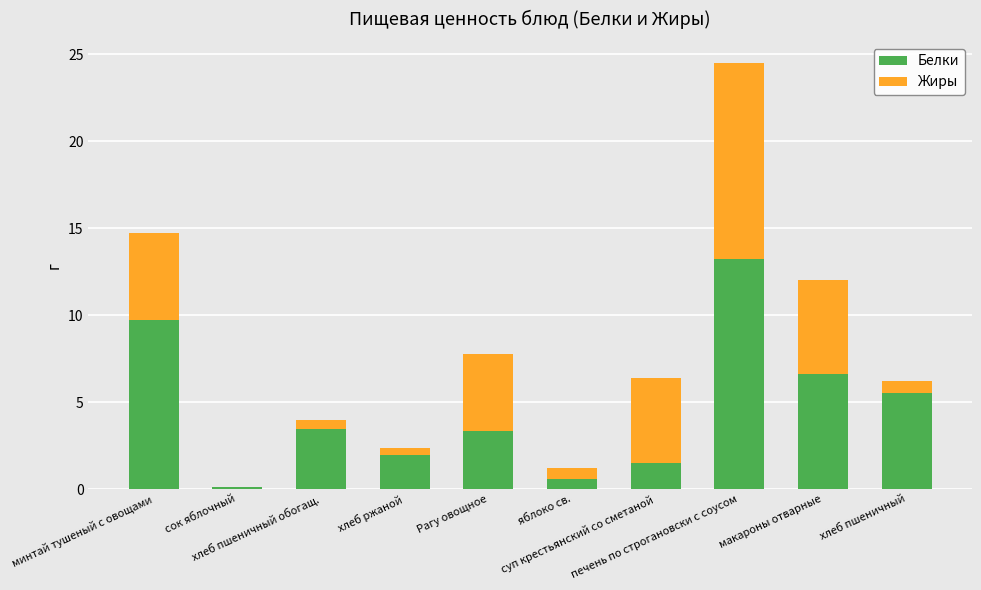

List the series in order of their peak value, highest first.

Белки, Жиры